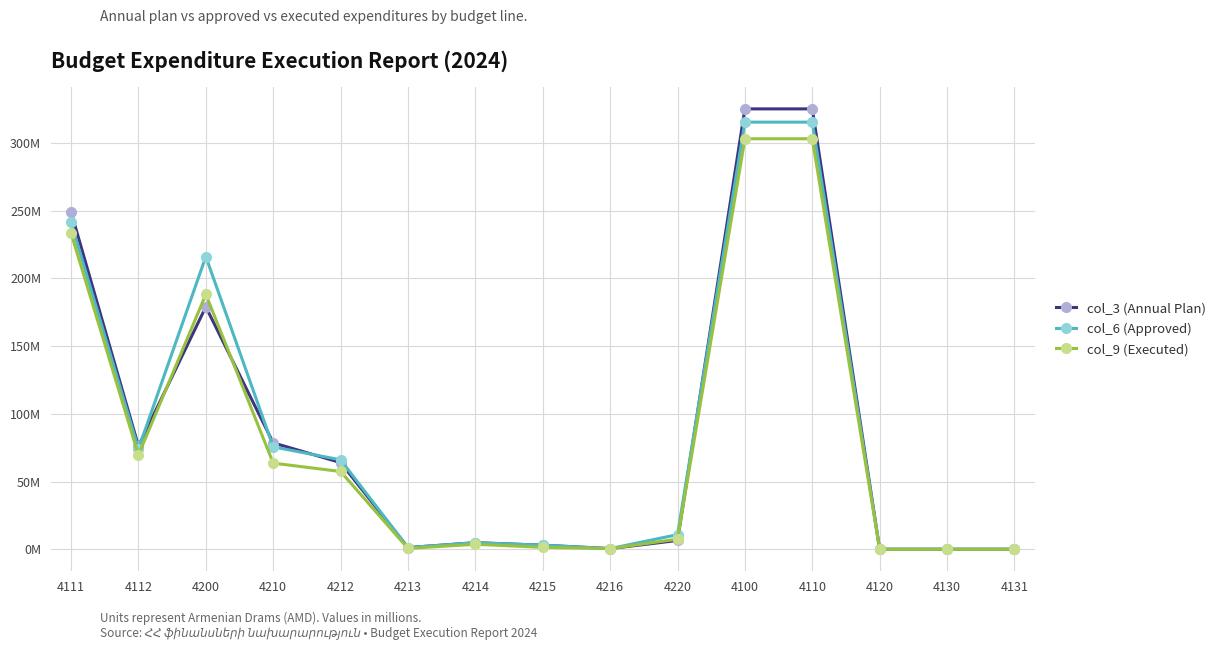

At 4120, list the series in order from smallest to largest.

col_3 (Annual Plan), col_6 (Approved), col_9 (Executed)